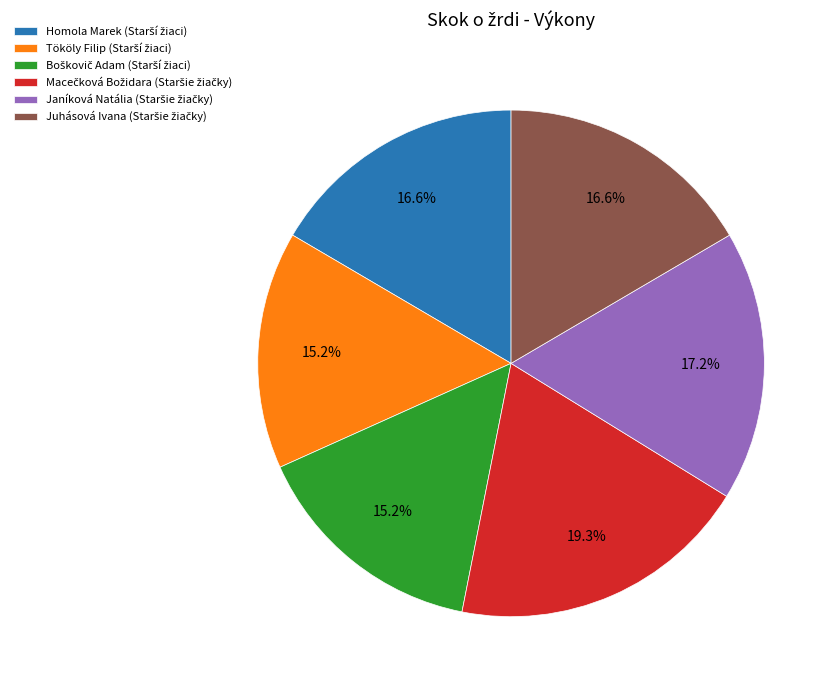

Is there any slice that represents more than half of the pie?

No